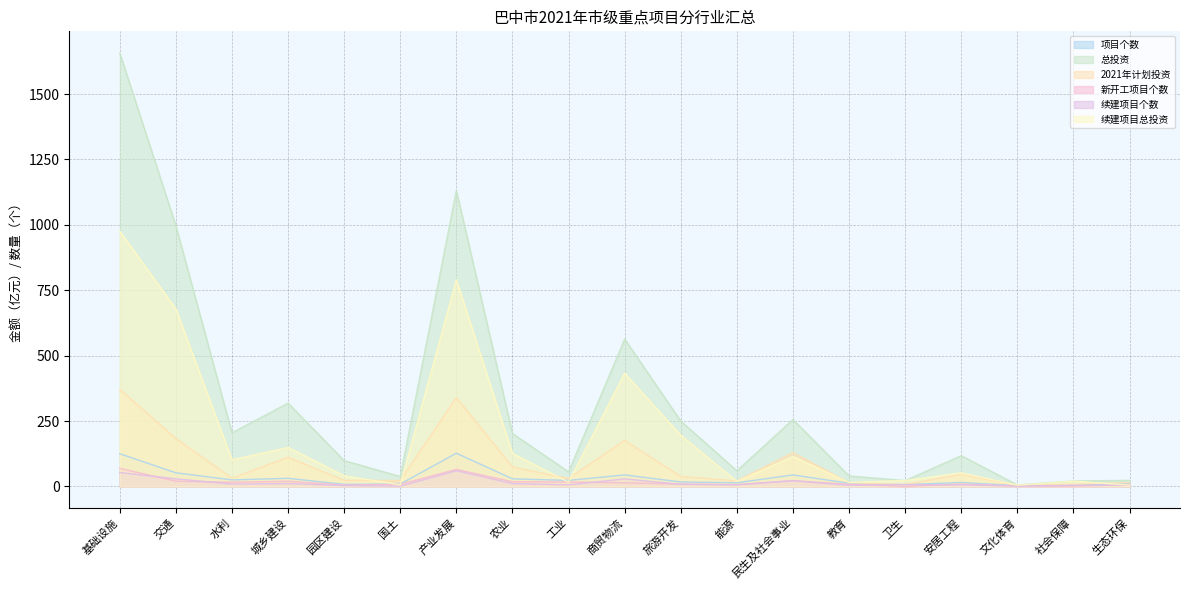

True or false: 续建项目总投资 has more than 0 points higher than both neighbors.

True